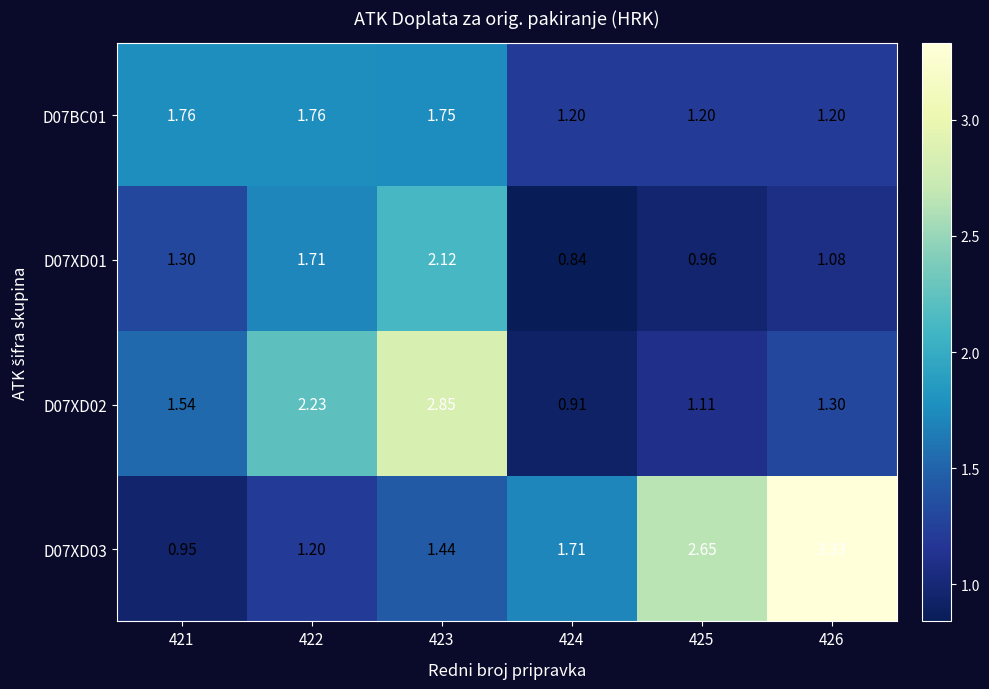

Count the number of data series in this chart.

4